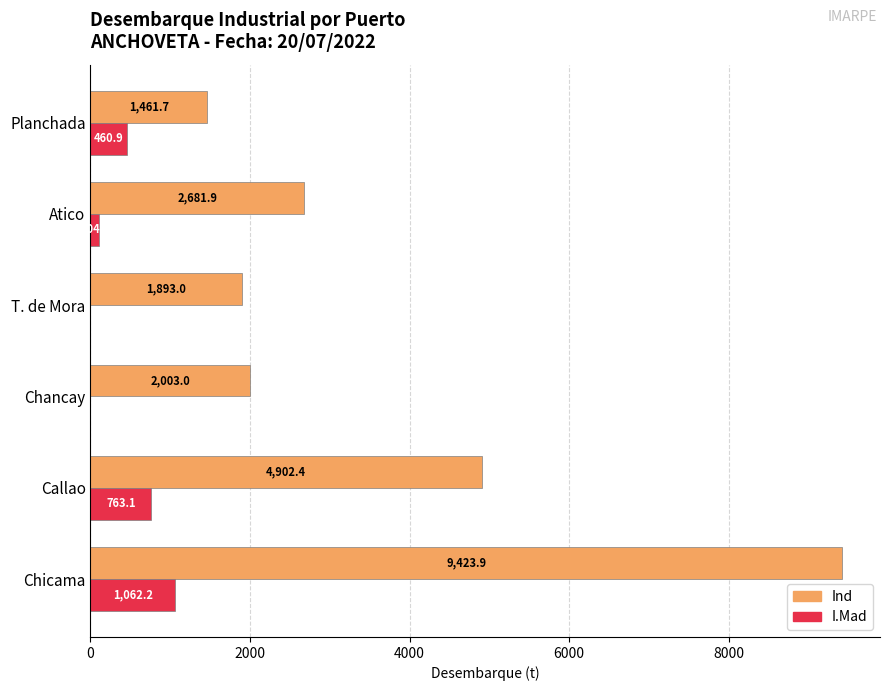

Which series has the largest total across all categories?

Ind